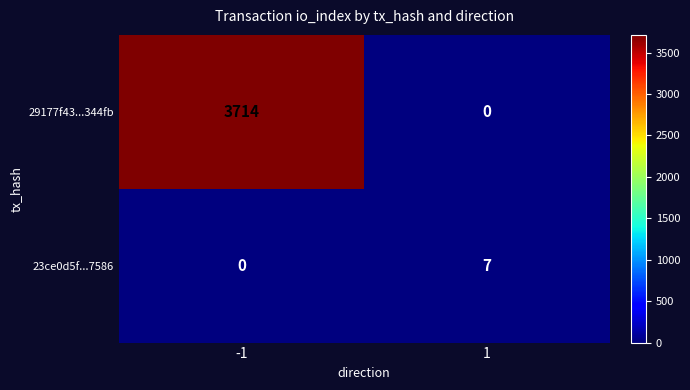

How many data points in 29177f43...344fb are less than 3714?

1